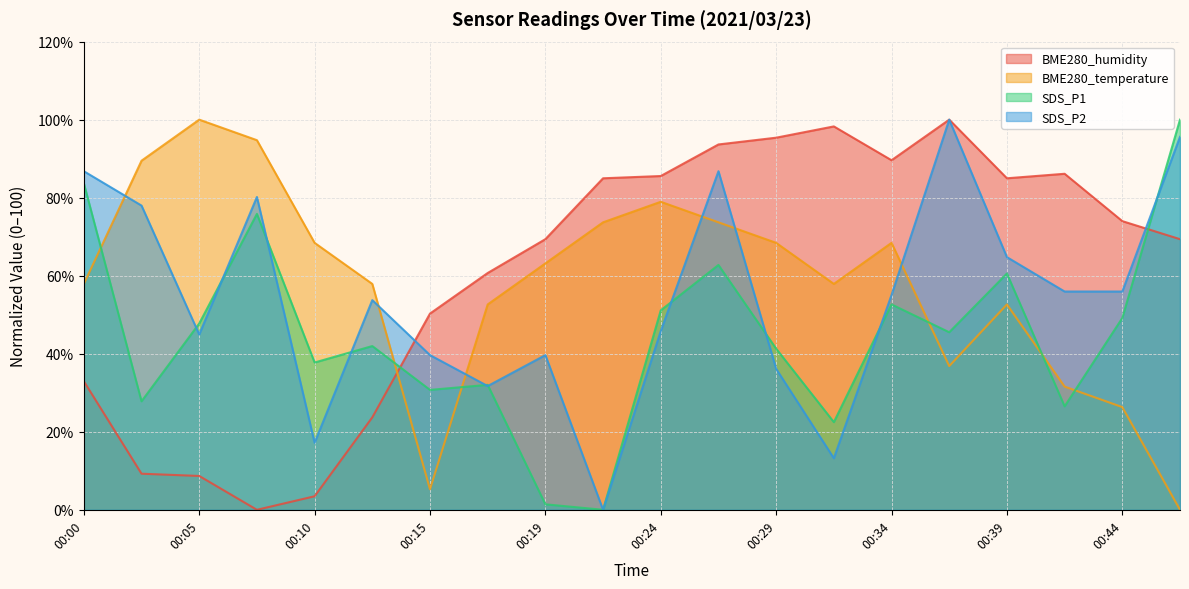

The value of BME280_temperature at 00:22 is 126.9. True or false?

False